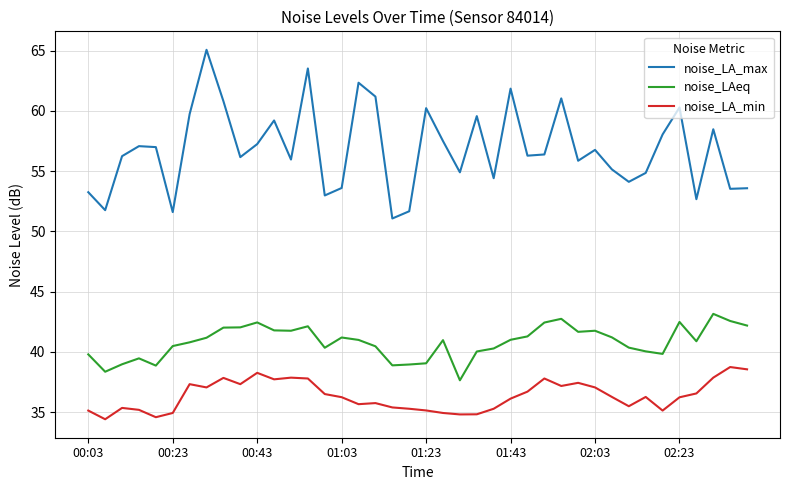

Which series has the largest total across all categories?

noise_LA_max